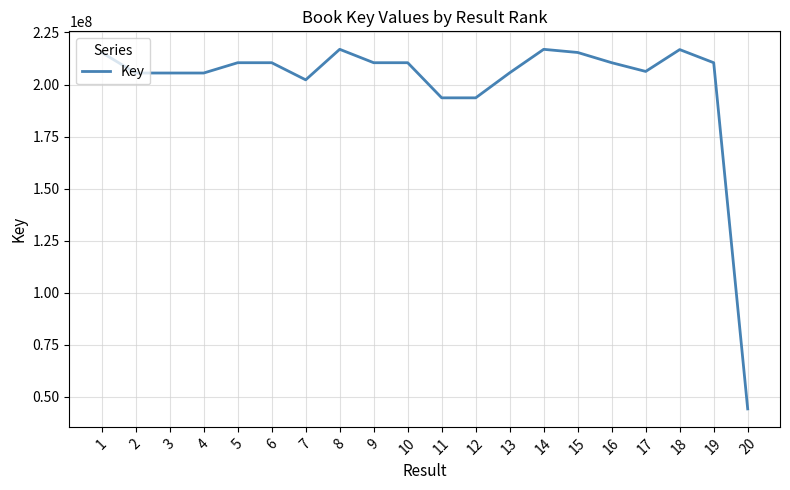

Where does the data first go above 210467881?

1